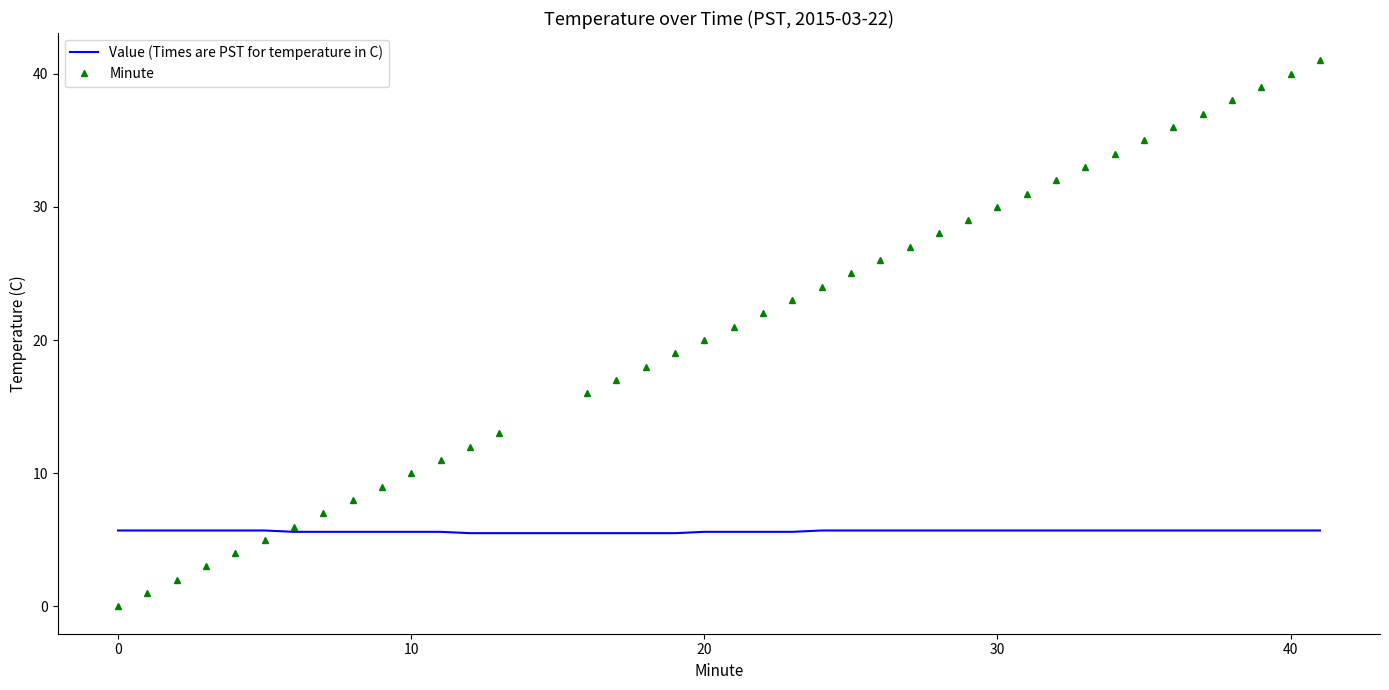

Rank the series by their average value, from lowest to highest.

Value (Times are PST for temperature in C), Minute